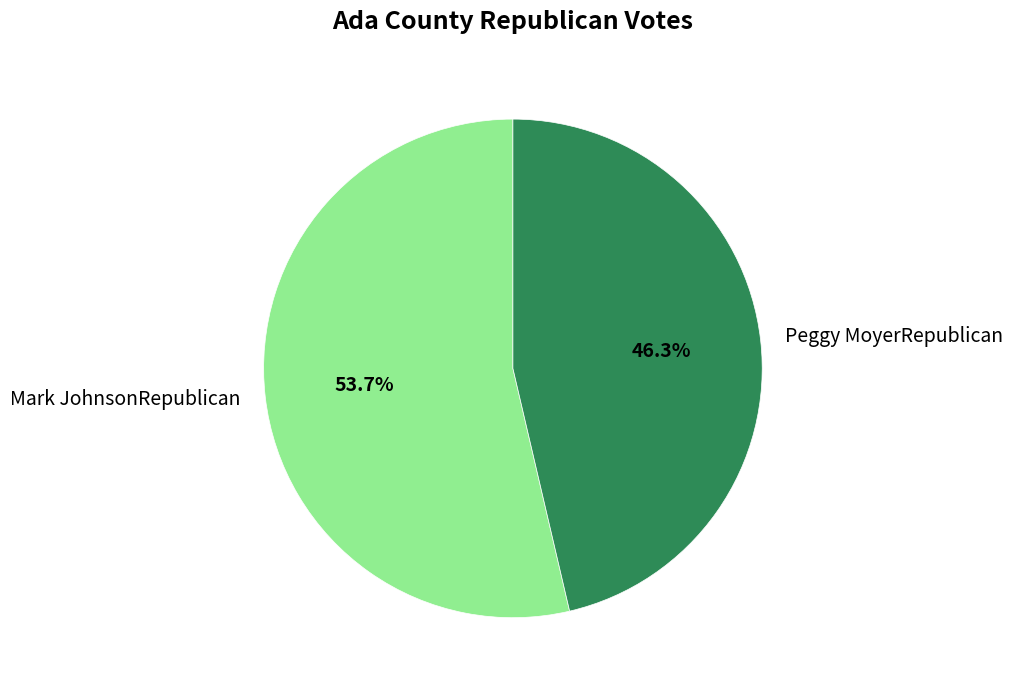

Is there any slice that represents more than half of the pie?

Yes